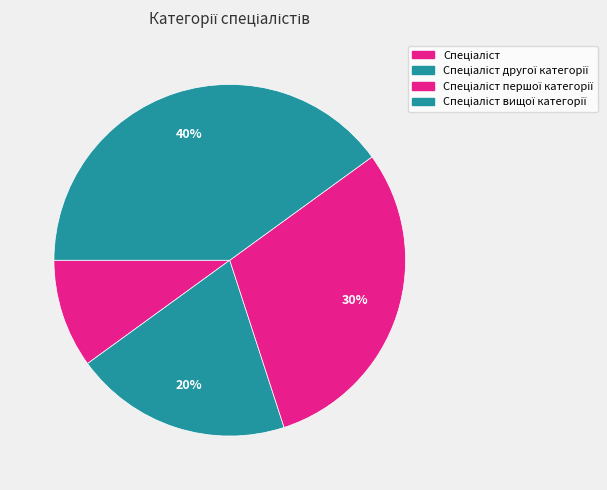

How many slices are in this pie chart?

4